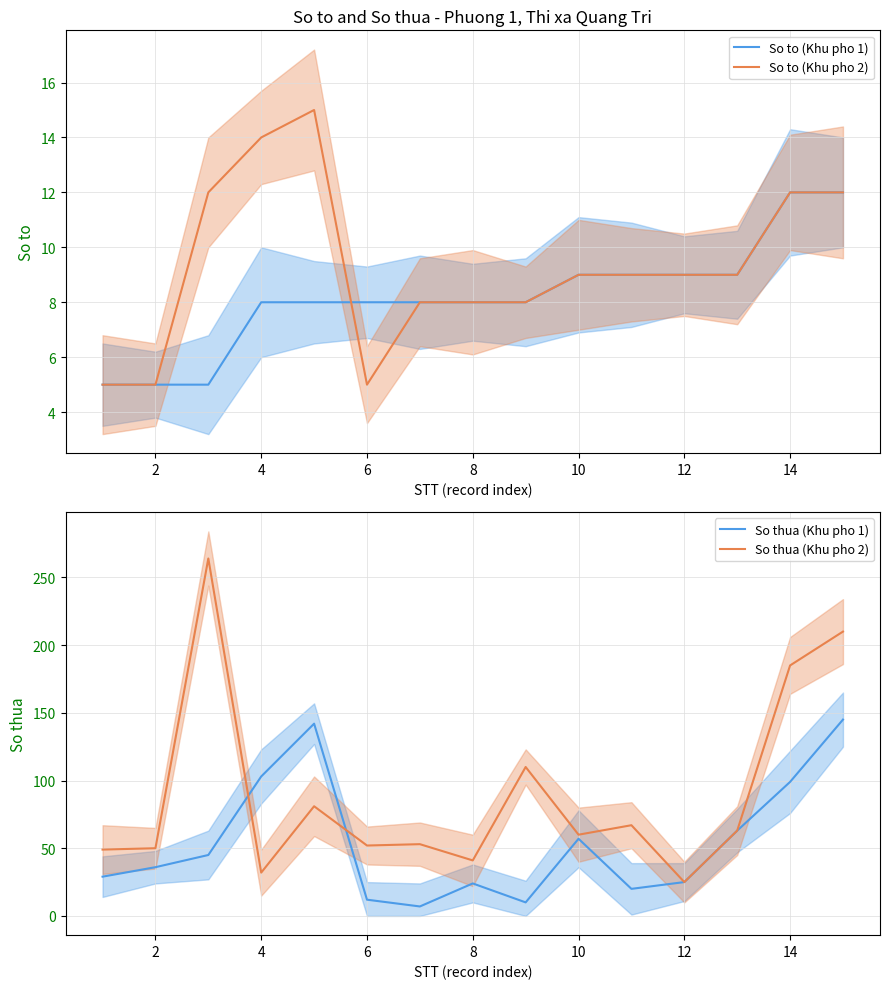

Is it true that So thua (Khu pho 1) equals 12 at 12?

False